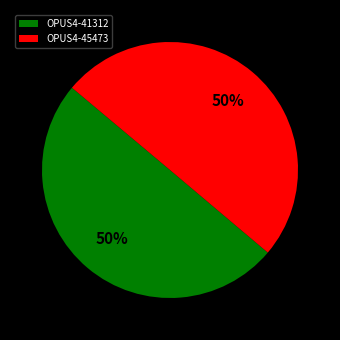

Is the sum of OPUS4-41312 and OPUS4-45473 greater than half?

Yes